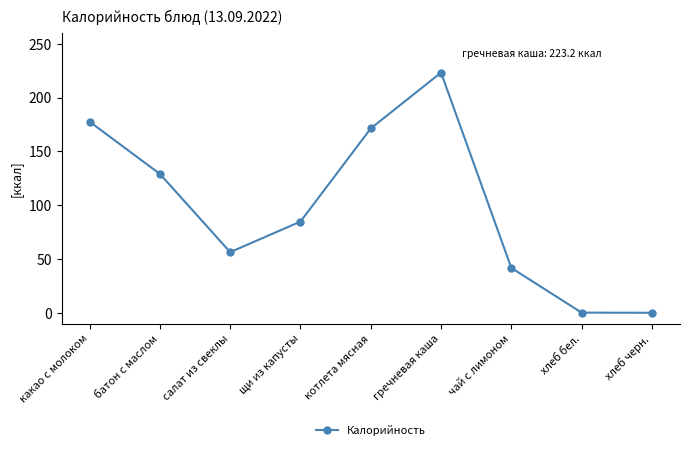

What is the label of the 2nd point from the left?

батон с маслом